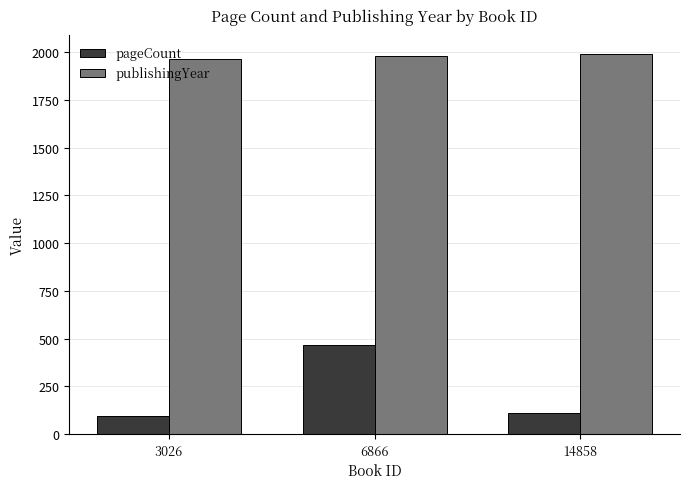

What is the sum of the pageCount values at 3026 and 6866?

564